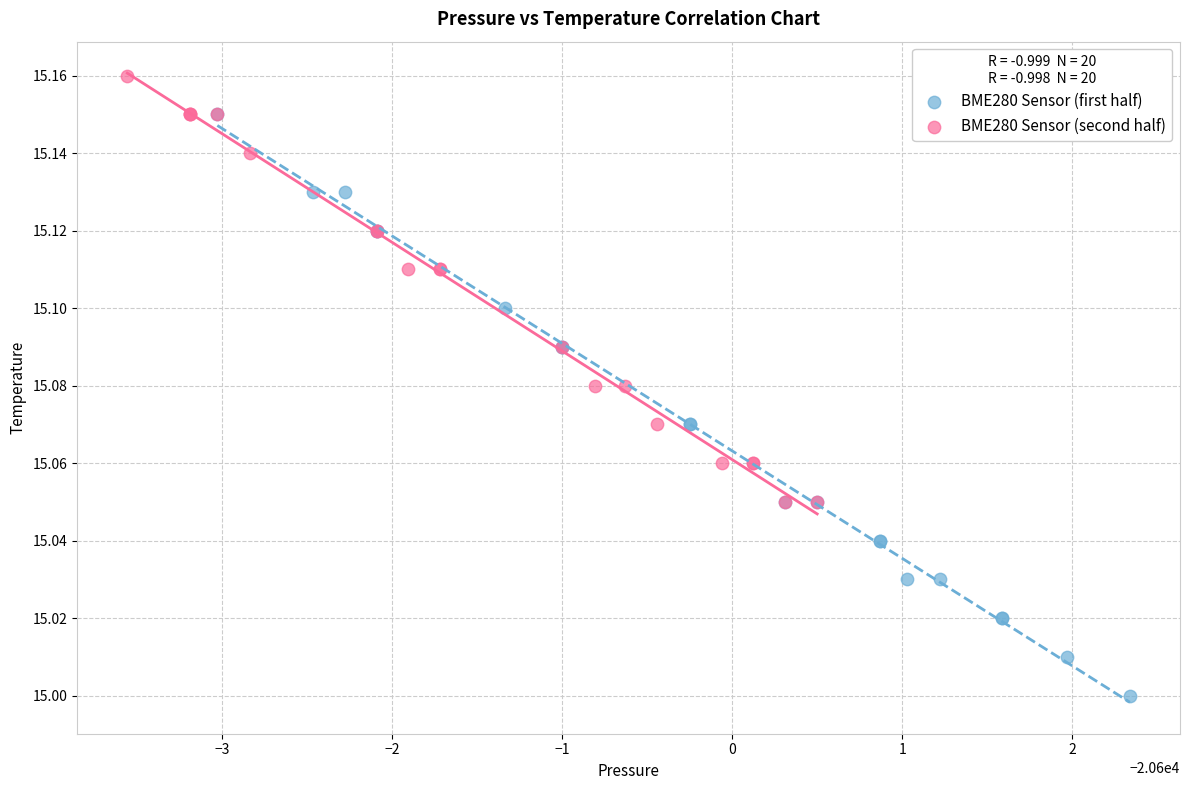

Which series reaches the minimum Y coordinate?

BME280 Sensor (first half)